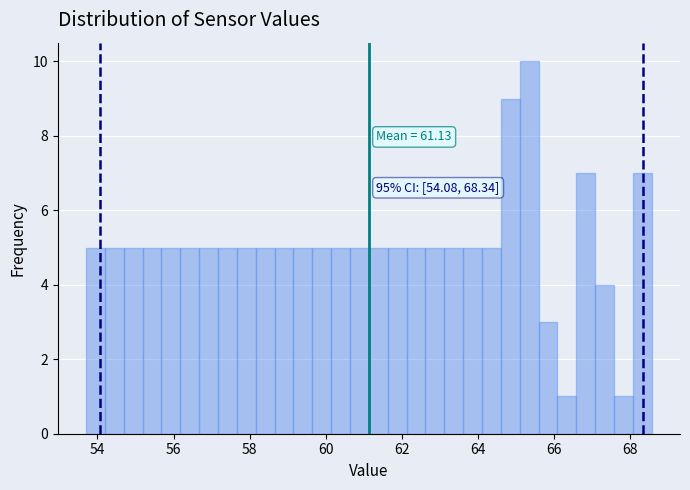

Read against the x-axis, roughly where is the centre of the tallest bar?

65.4